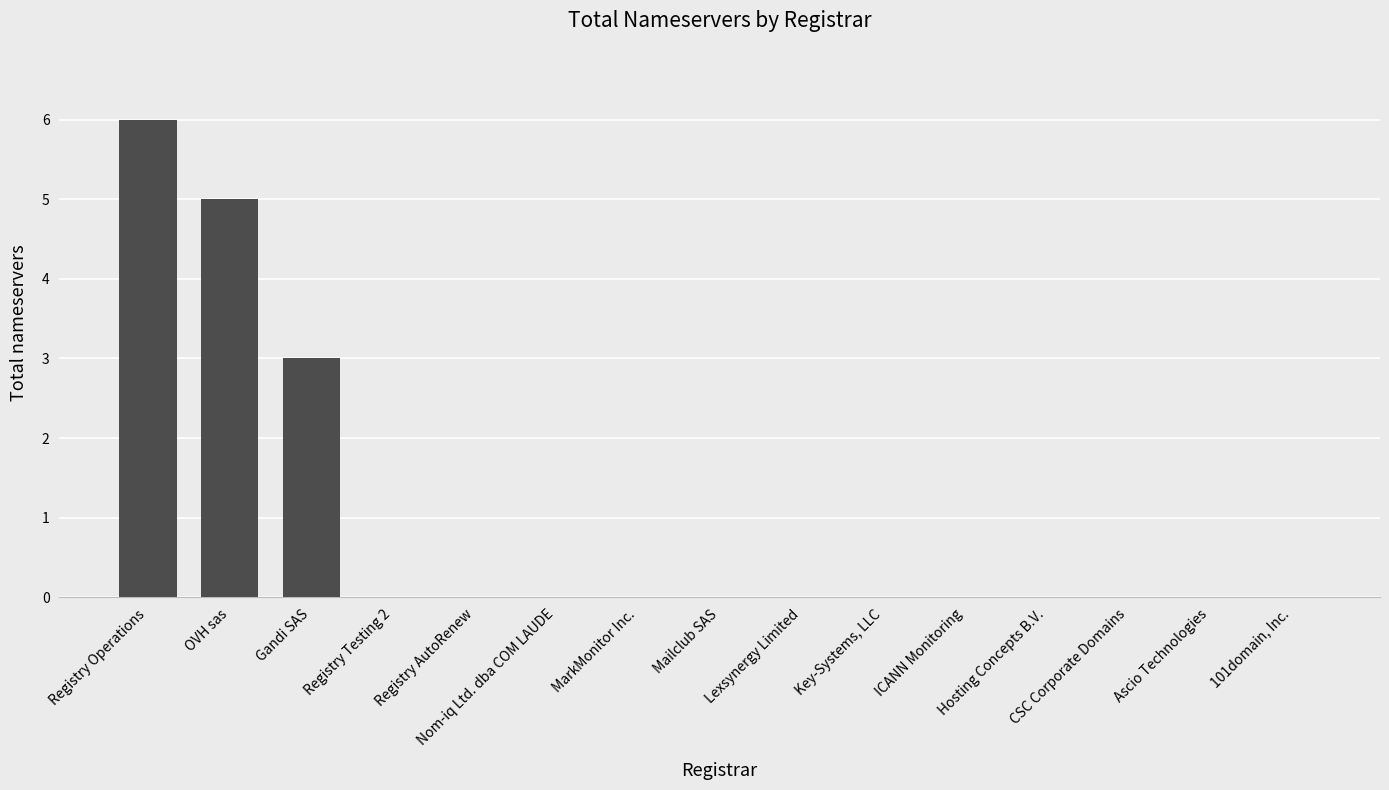

What is the maximum value shown in the chart?

6